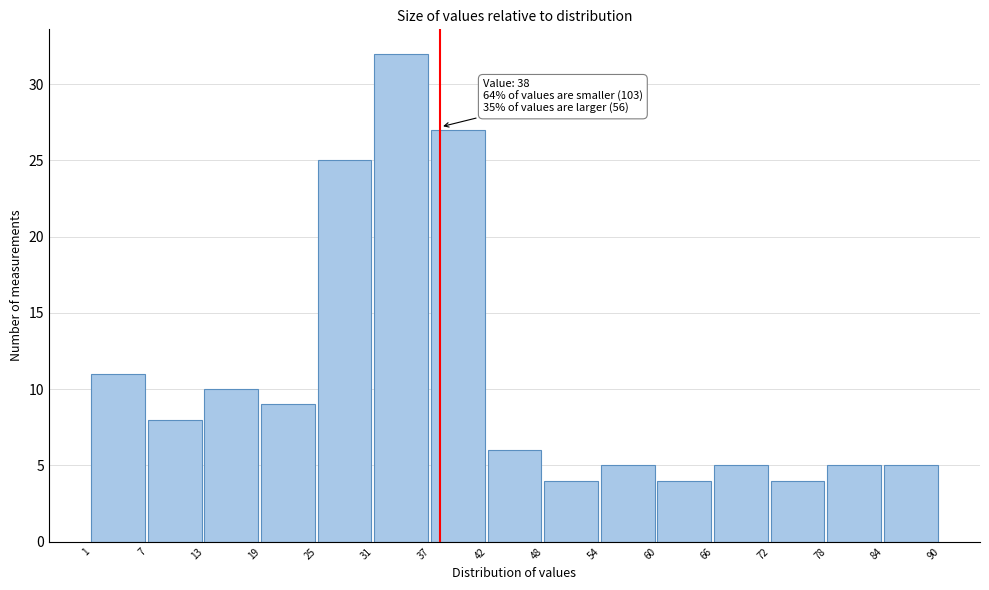

Over which range of the x-axis is the bar tallest?

31 to 37